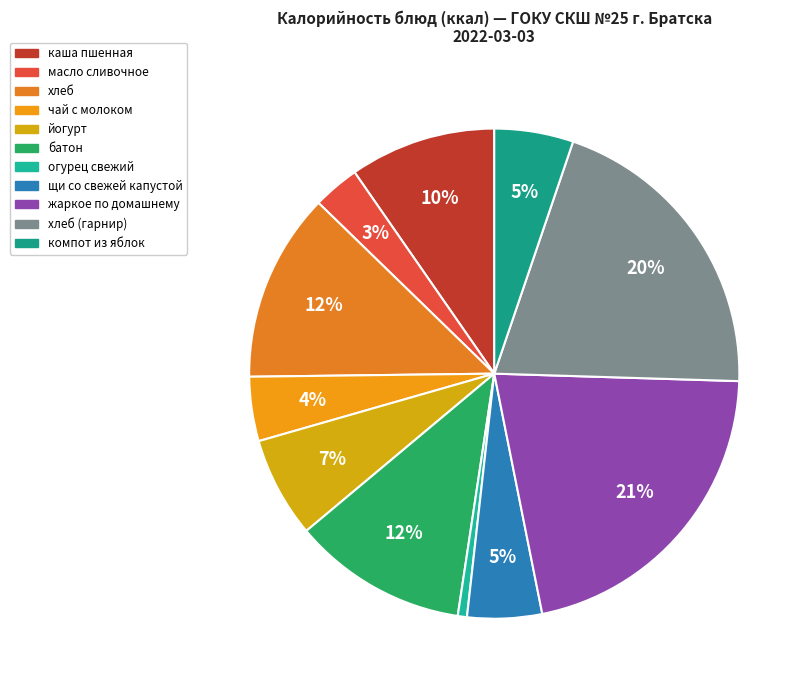

To the nearest percent, what is the difference between the largest and smallest slice percentages?

21%